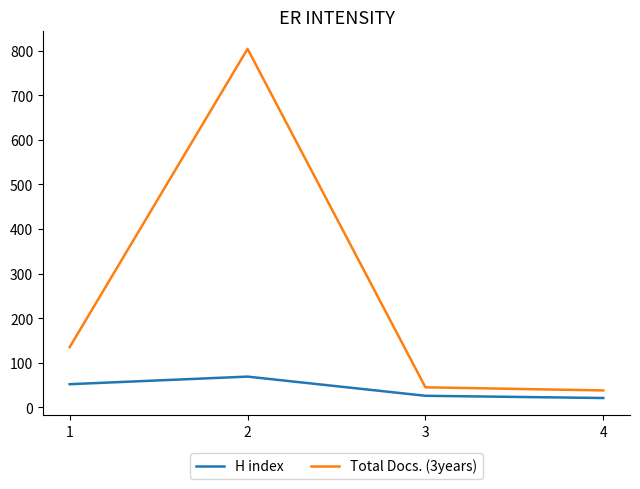

Which series has the largest total across all categories?

Total Docs. (3years)